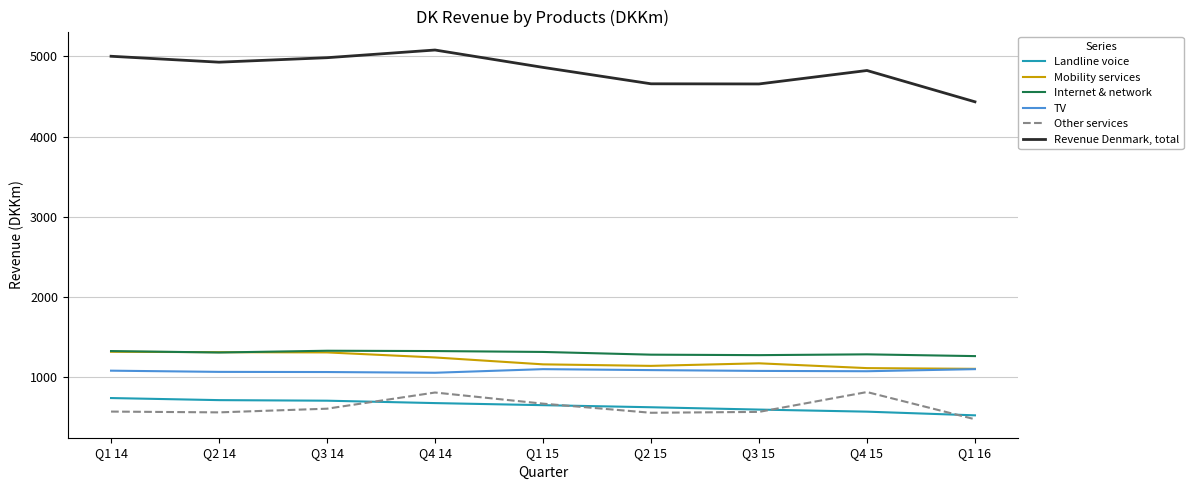

Is it true that Landline voice equals 700 at Q3 14?

True